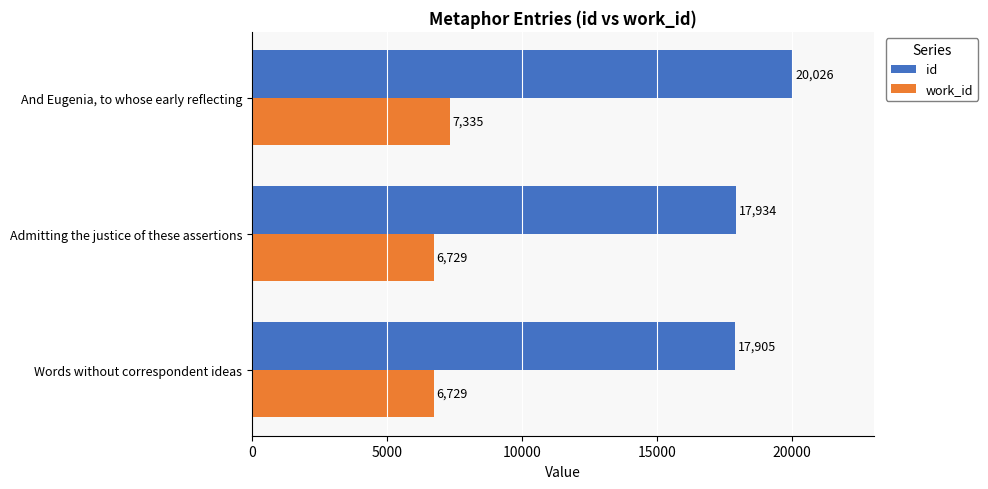

List the series in order of their overall mean, lowest first.

work_id, id